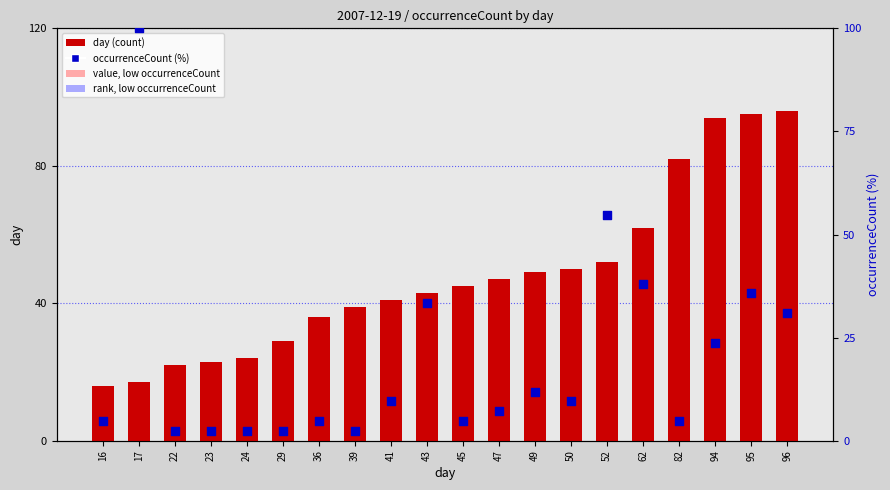

Which series has the largest total across all categories?

day